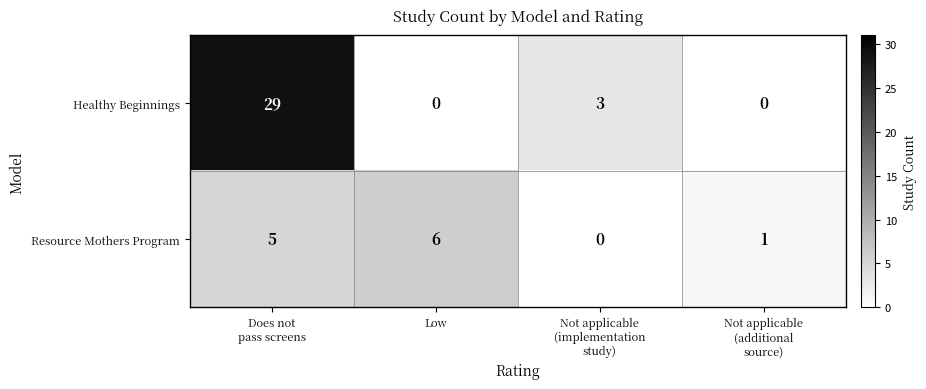

Count the Healthy Beginnings values in the range 0 to 29.

4